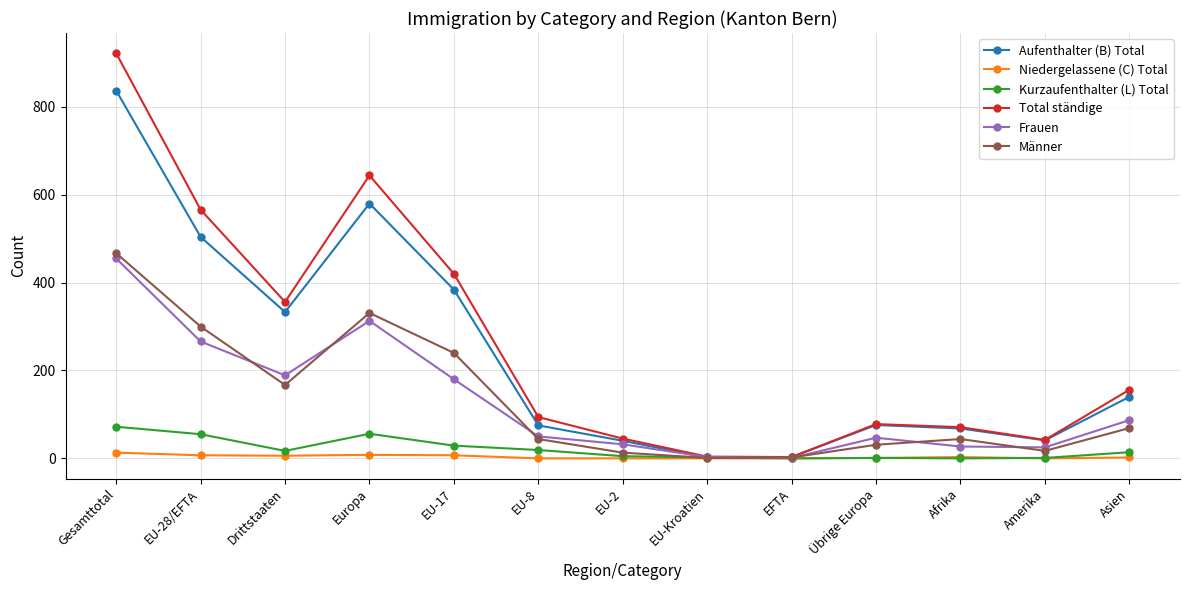

Does the chart have visible grid lines?

Yes